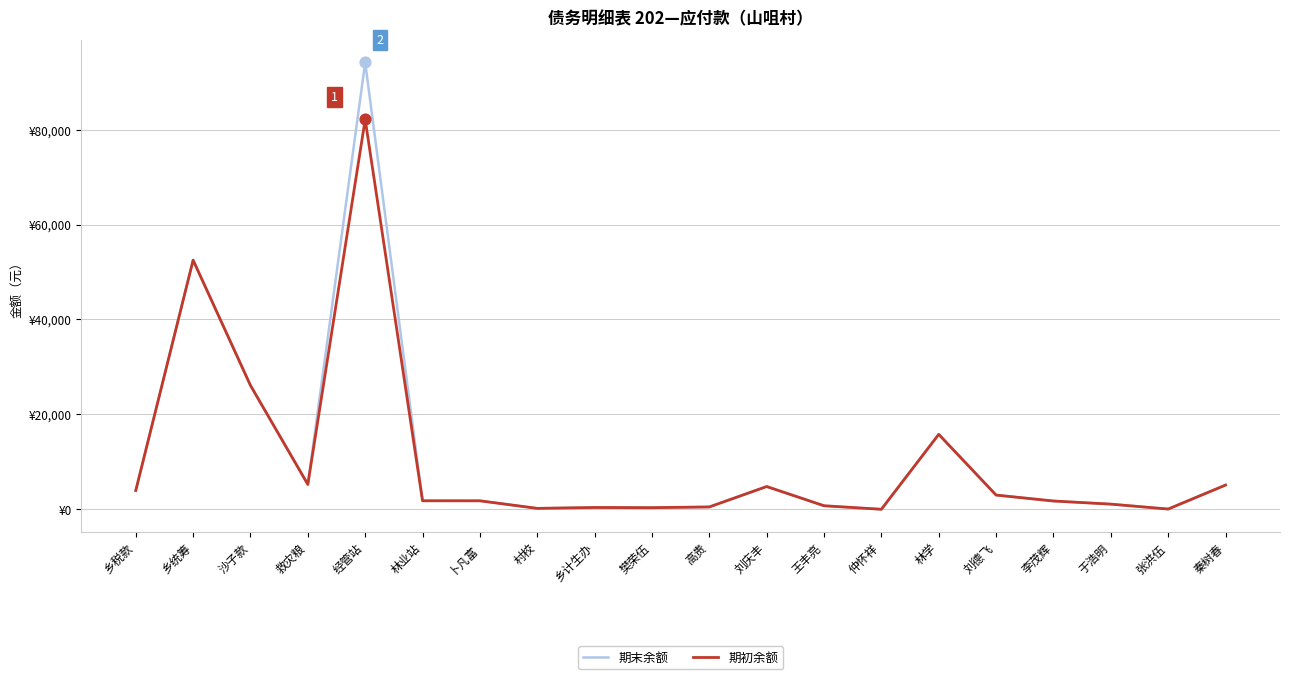

At which category is the sum across all series the highest?

经管站